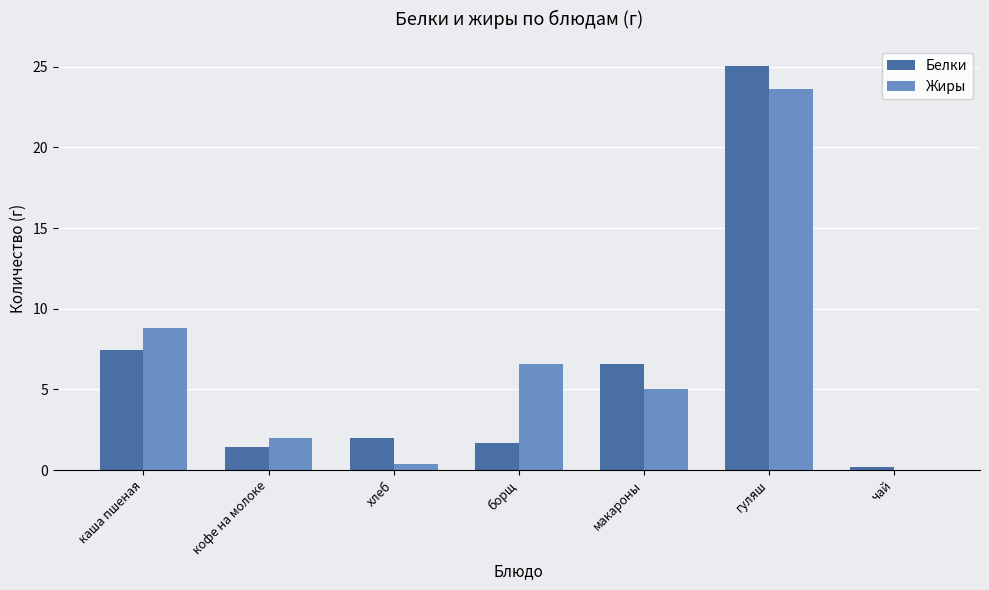

What is the spread (max minus min) of values at каша пшеная?

1.4